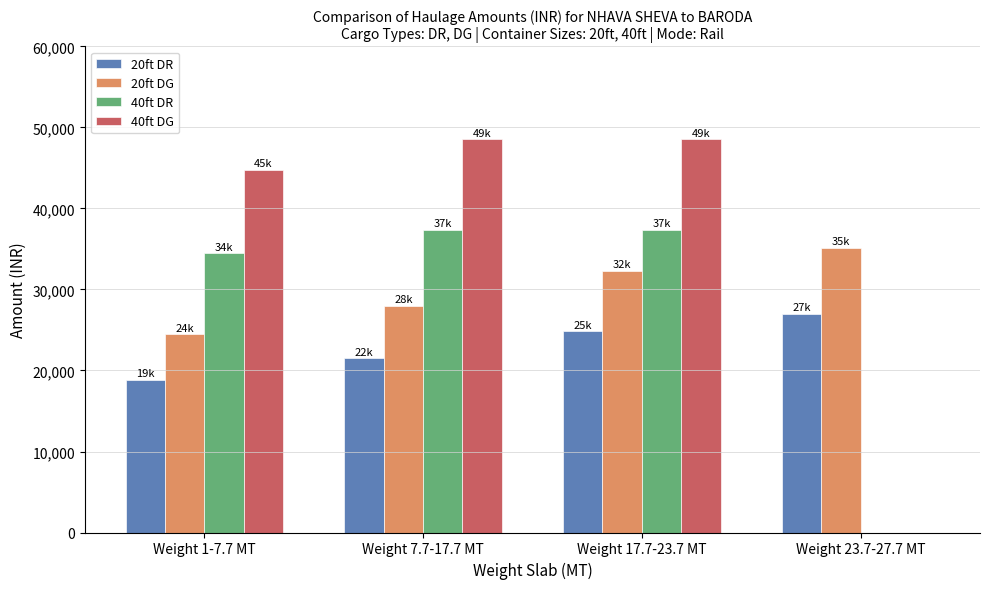

Reading right to left, list all the values displayed in this chart.

20ft DR: Weight 23.7-27.7 MT=27025	Weight 17.7-23.7 MT=24825	Weight 7.7-17.7 MT=21525	Weight 1-7.7 MT=18825
20ft DG: Weight 23.7-27.7 MT=35133	Weight 17.7-23.7 MT=32273	Weight 7.7-17.7 MT=27983	Weight 1-7.7 MT=24473
40ft DR: Weight 23.7-27.7 MT=0	Weight 17.7-23.7 MT=37350	Weight 7.7-17.7 MT=37350	Weight 1-7.7 MT=34450
40ft DG: Weight 23.7-27.7 MT=0	Weight 17.7-23.7 MT=48555	Weight 7.7-17.7 MT=48555	Weight 1-7.7 MT=44785